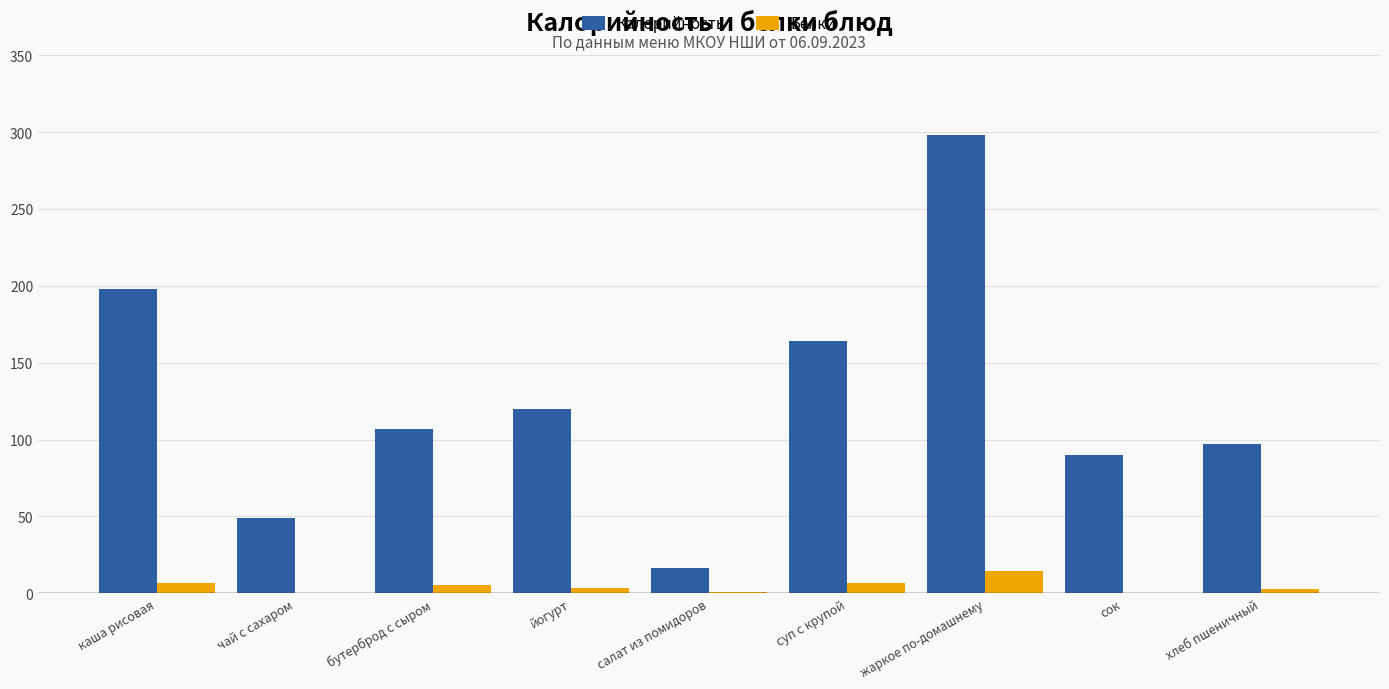

Read the Калорийность value at жаркое по-домашнему.

297.9